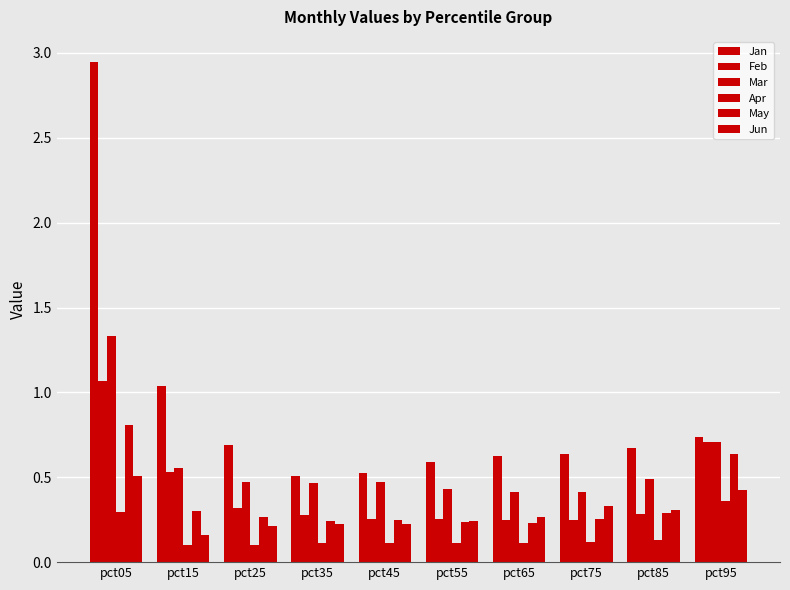

What is the value of the Jan bar at the 6th from the left?

0.6